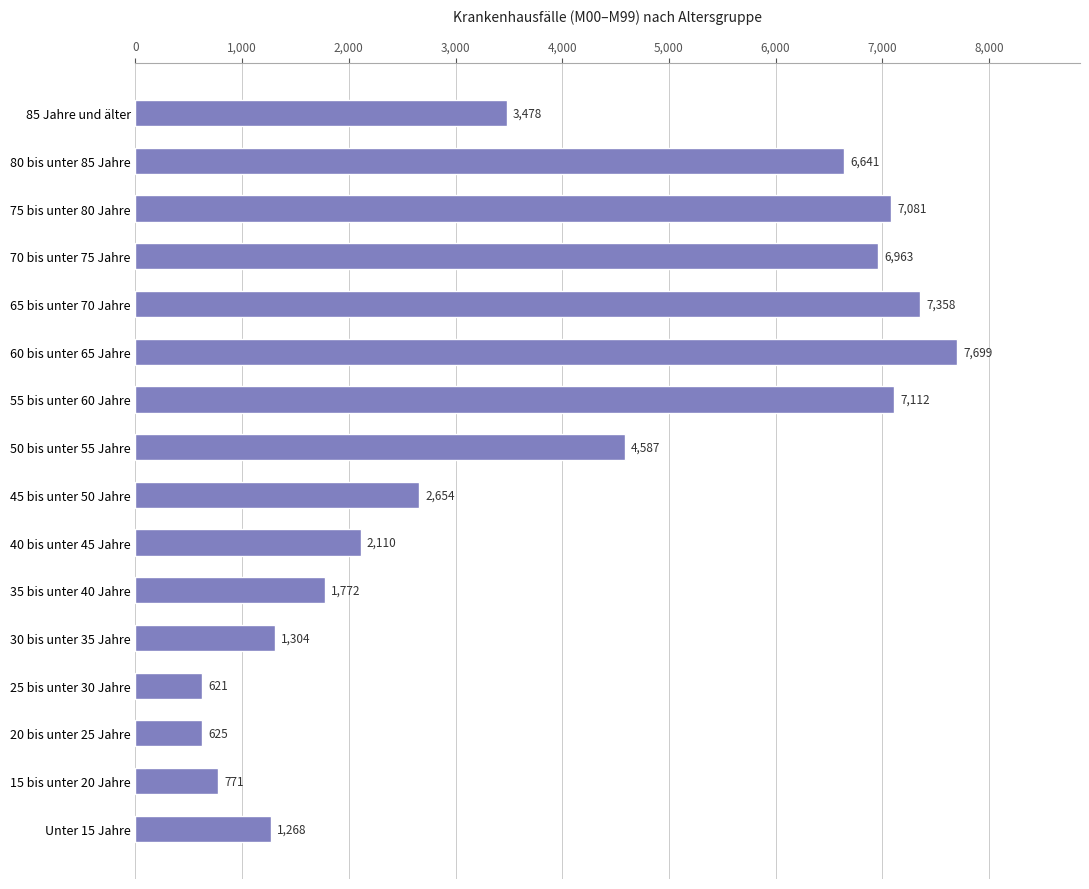

What is the difference between the maximum and minimum values?

7078